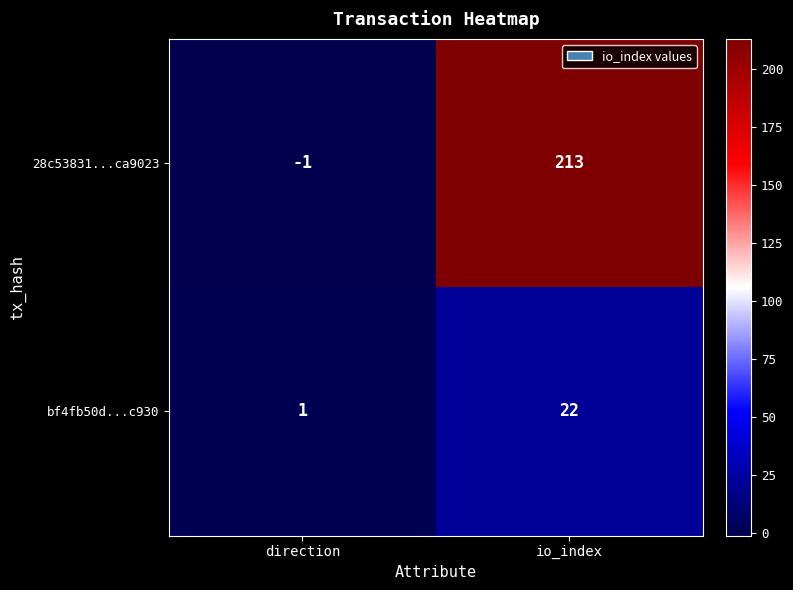

At io_index, list the series in order from smallest to largest.

bf4fb50d...c930, 28c53831...ca9023